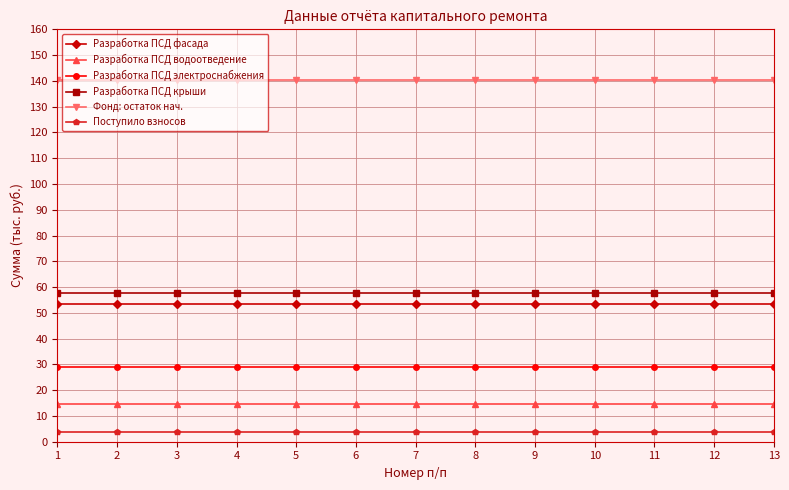

At how many categories does at least one series exceed 52?

13